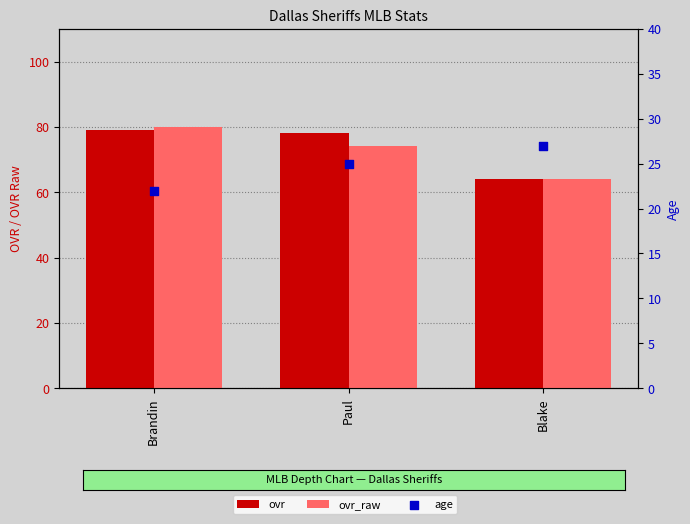

Which series has the largest Y range (max minus min)?

ovr_raw